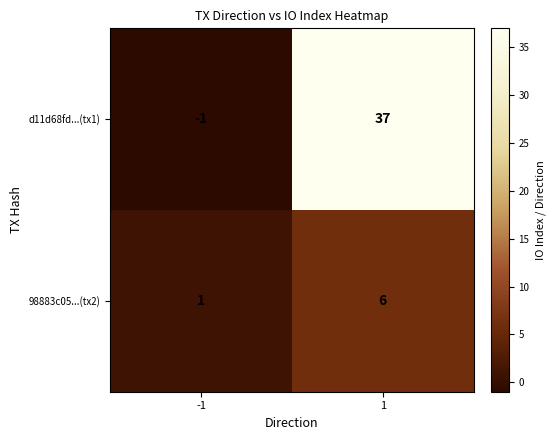

The d11d68fd...(tx1) series shows 50 at 1. True or false?

False